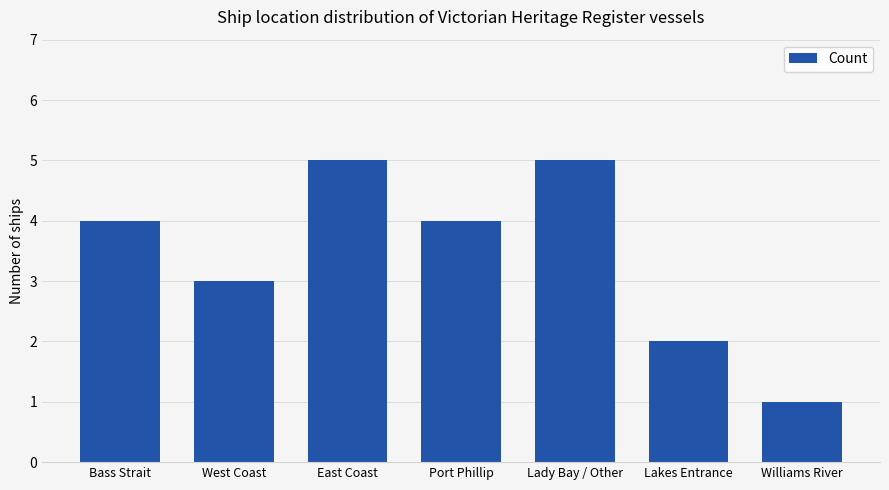

What is the sum of all values?

24